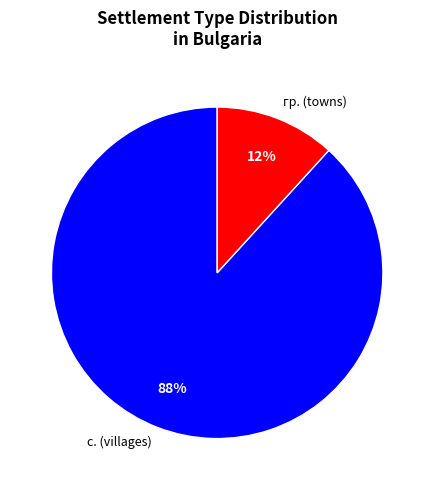

What is the smallest slice in the pie chart?

гр. (towns)